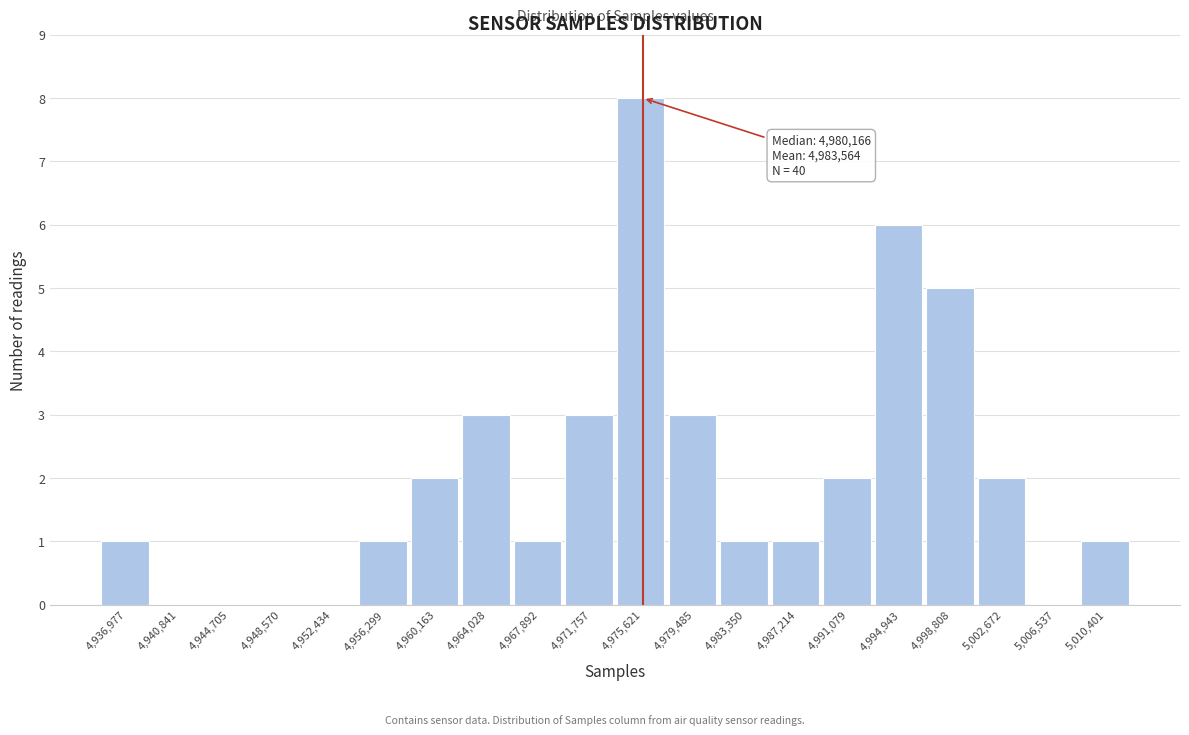

Reading left to right, what are all the values shown in this chart?

4,936,977=1	4,940,841=0	4,944,705=0	4,948,570=0	4,952,434=0	4,956,299=1	4,960,163=2	4,964,028=3	4,967,892=1	4,971,757=3	4,975,621=8	4,979,485=3	4,983,350=1	4,987,214=1	4,991,079=2	4,994,943=6	4,998,808=5	5,002,672=2	5,006,537=0	5,010,401=1